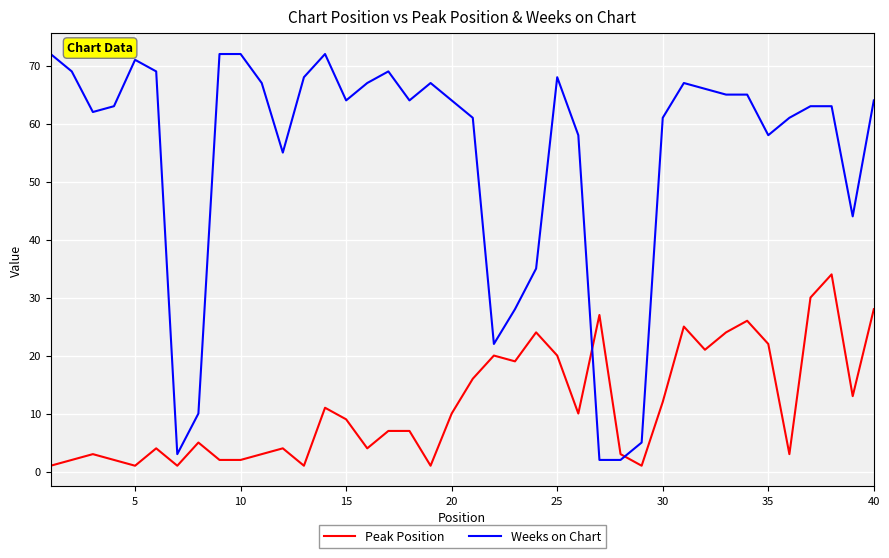

At how many categories does at least one series exceed 46?

31